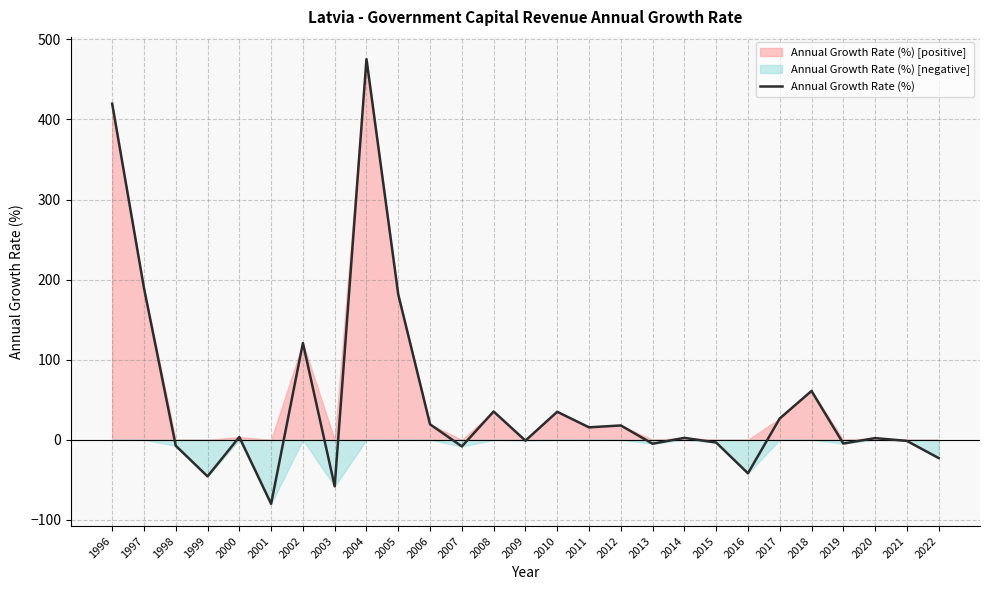

How many series are shown in this chart?

1